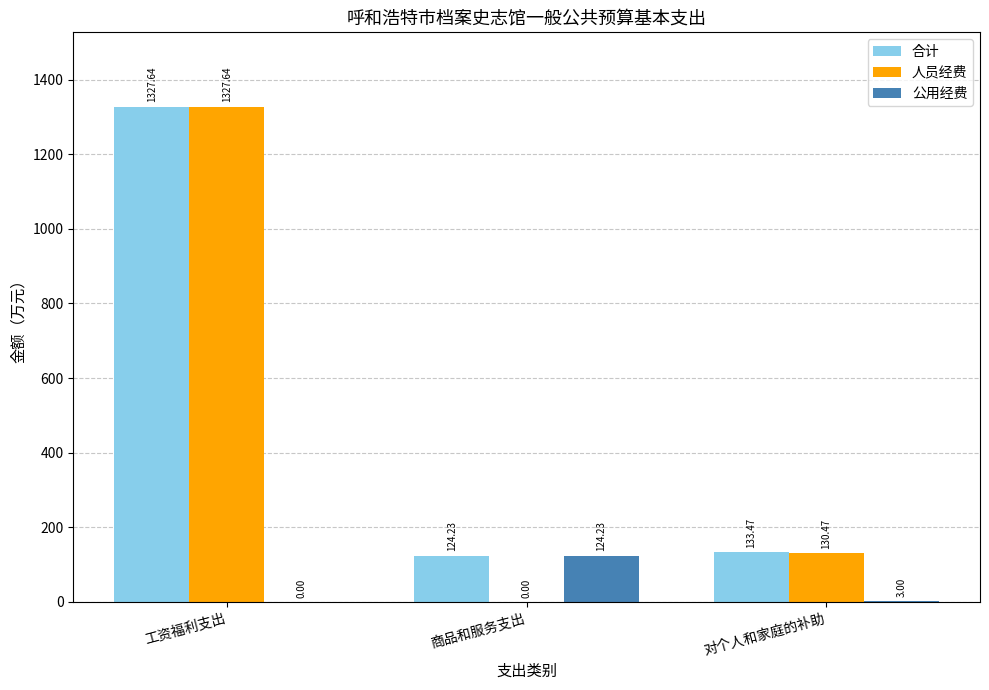

Reading left to right, extract all data points from this chart.

合计: 1327.6	124.2	133.5
人员经费: 1327.6	0.0	130.5
公用经费: 0.0	124.2	3.0